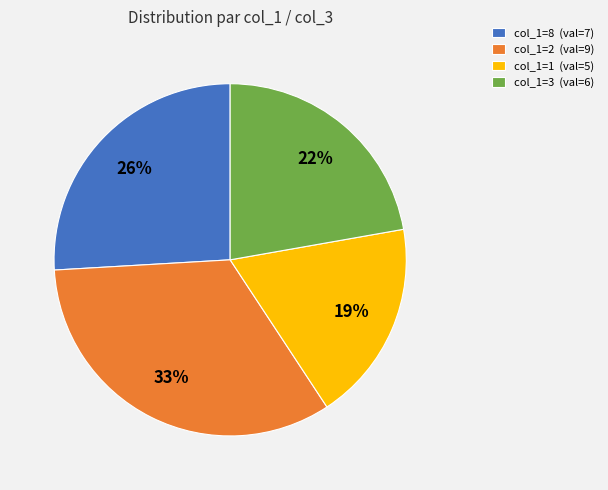

To the nearest percent, what percentage of the pie is col_1=1 (val=5)?

19%